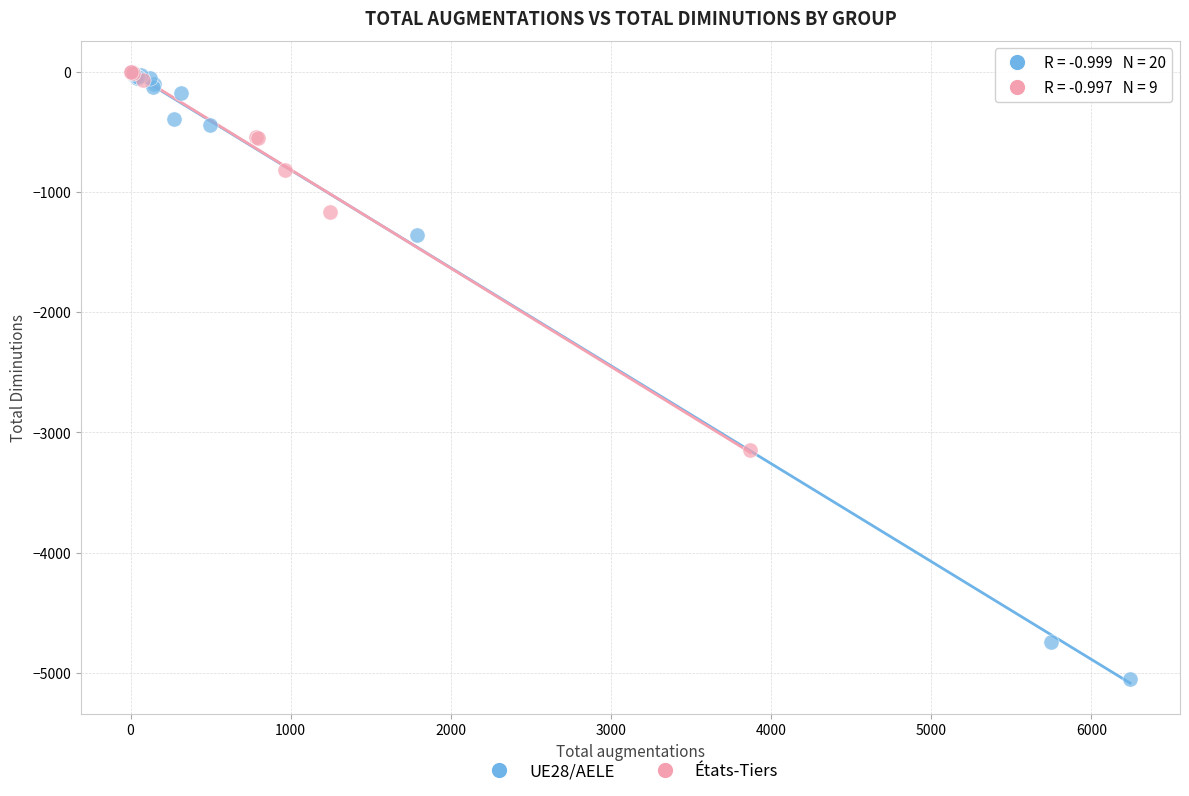

Which series contains the lowest Y value?

UE28/AELE